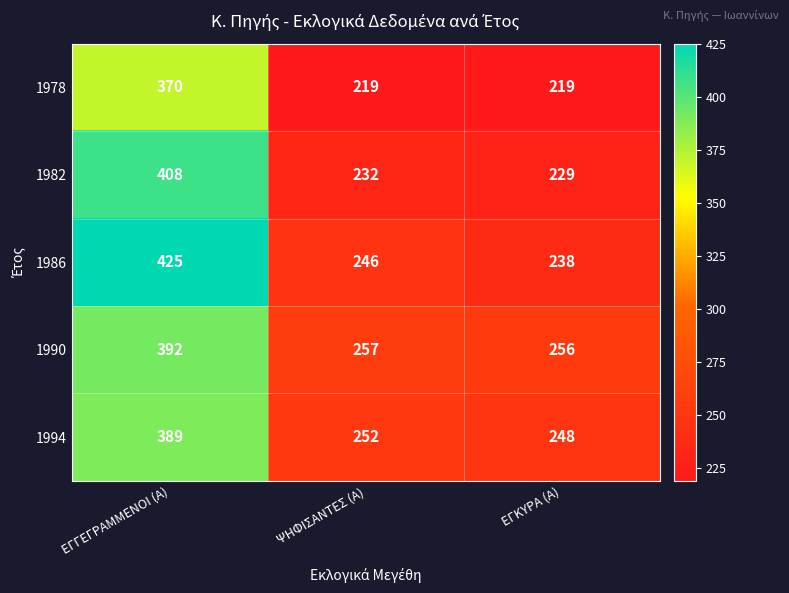

Rank the series at ΕΓΓΕΓΡΑΜΜΕΝΟΙ (Α) from lowest to highest value.

1978, 1994, 1990, 1982, 1986